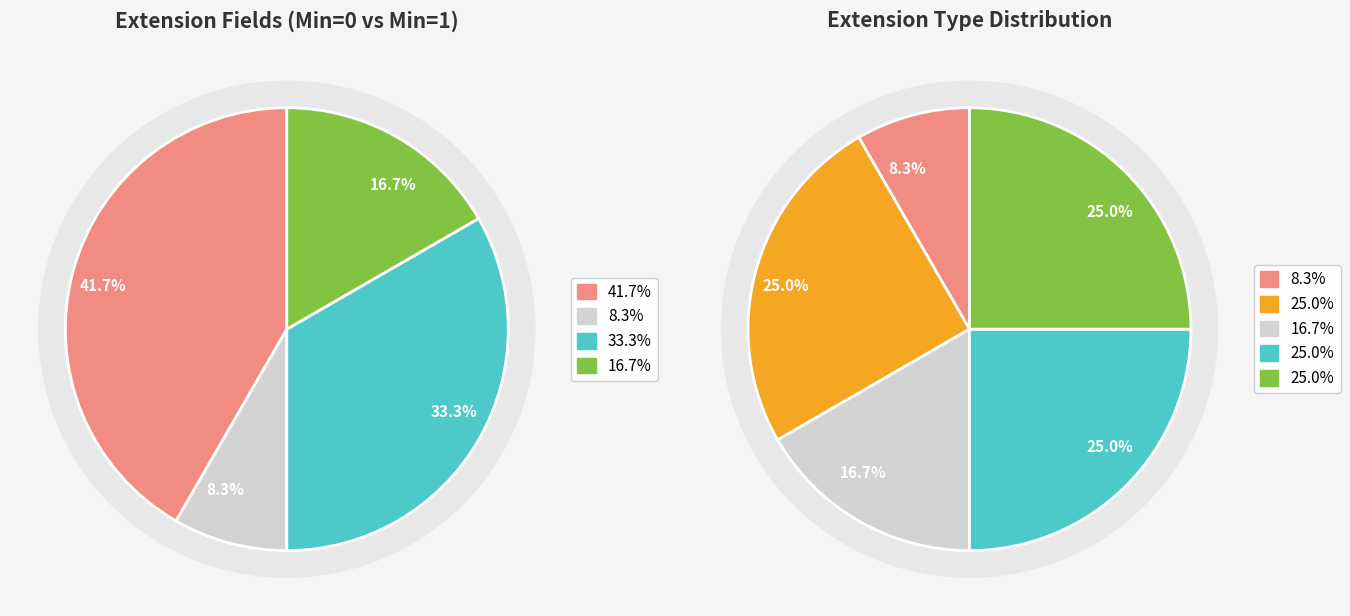

Does Extension.extension:hcplan represent more than half of the total?

No